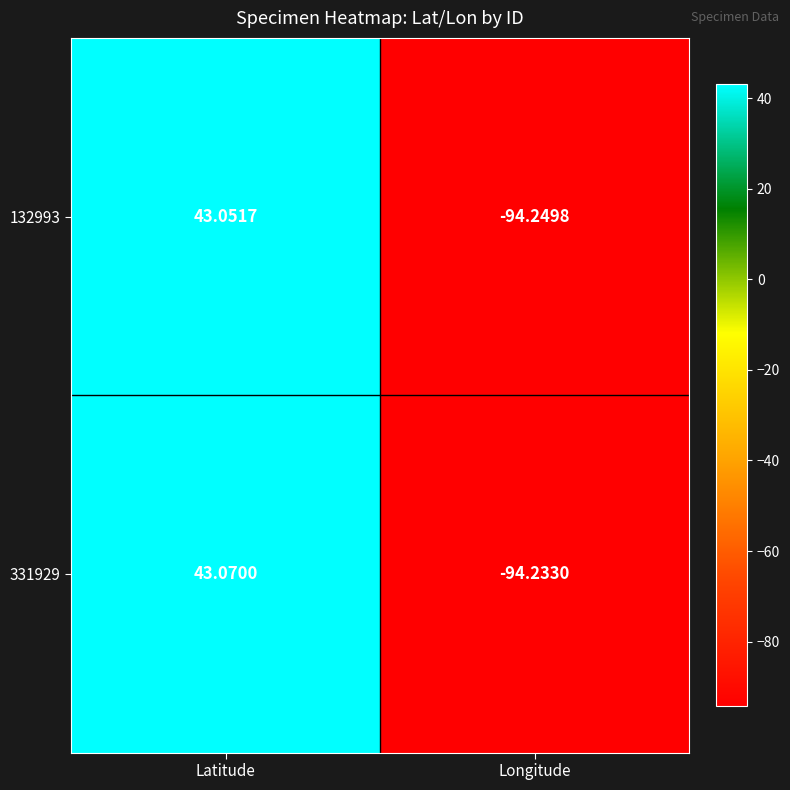

At which label does 331929 first exceed 43?

Latitude